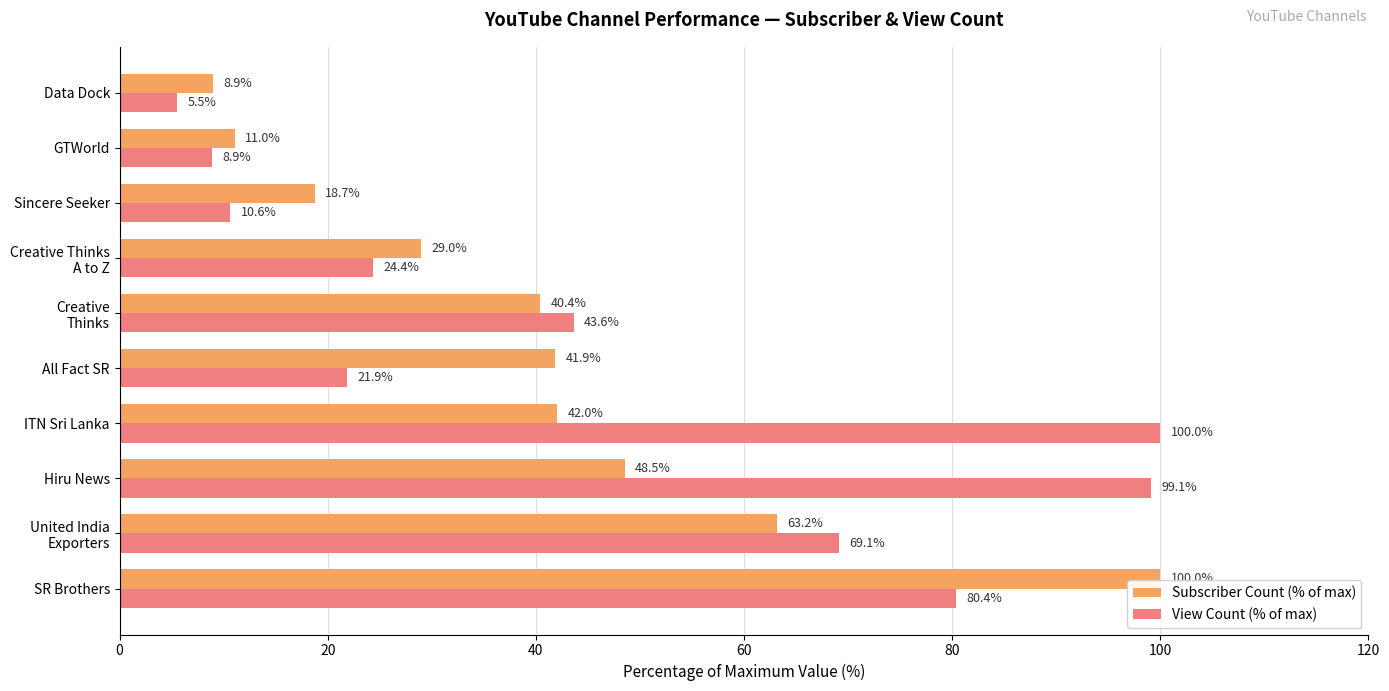

List the series in order of their overall mean, lowest first.

Subscriber Count (% of max), View Count (% of max)